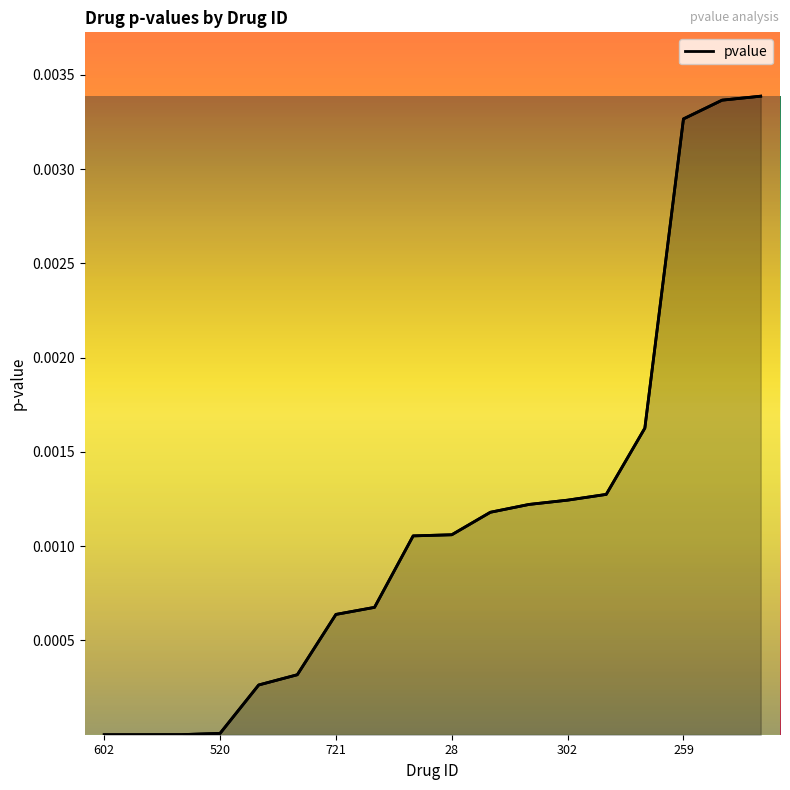

Reading left to right, what are all the values shown in this chart?

602=0.0	363=0.0	456=0.0	520=0.0	526=0.0	730=0.0	721=0.0	319=0.0	412=0.0	28=0.0	101=0.0	118=0.0	302=0.0	264=0.0	202=0.0	259=0.0	5=0.0	257=0.0